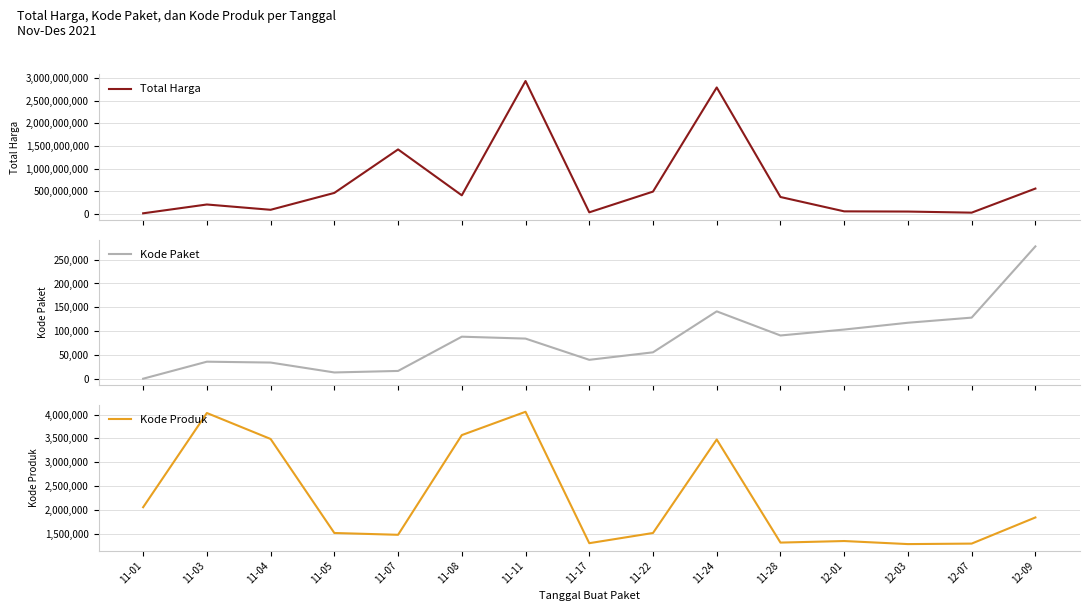

Reading right to left, extract all data points from this chart.

Total Harga: 12-09=559971000	12-07=27412000	12-03=51601000	12-01=56152800	11-28=373404000	11-24=2796341200	11-22=493000000	11-17=34292000	11-11=2939033240	11-08=410538800	11-07=1425867900	11-05=464002100	11-04=90672075	11-03=207891770	11-01=12787500
Kode Paket: 12-09=277693	12-07=128516	12-03=117783	12-01=103541	11-28=91101	11-24=141626	11-22=55826	11-17=40112	11-11=84587	11-08=88568	11-07=16823	11-05=13652	11-04=34395	11-03=36209	11-01=570
Kode Produk: 12-09=1844500	12-07=1297110	12-03=1286873	12-01=1350905	11-28=1318333	11-24=3477076	11-22=1519260	11-17=1305852	11-11=4056910	11-08=3568902	11-07=1481562	11-05=1519264	11-04=3487967	11-03=4031475	11-01=2058631